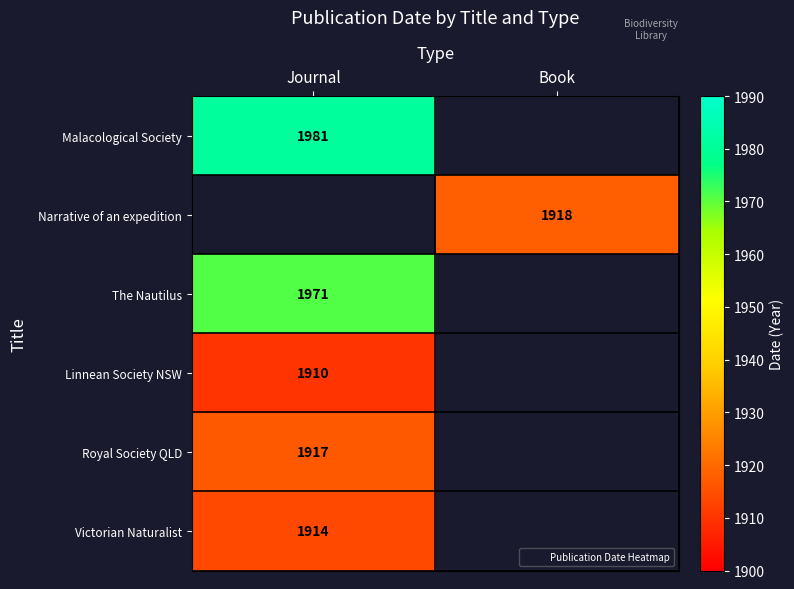

Count the number of data series in this chart.

6